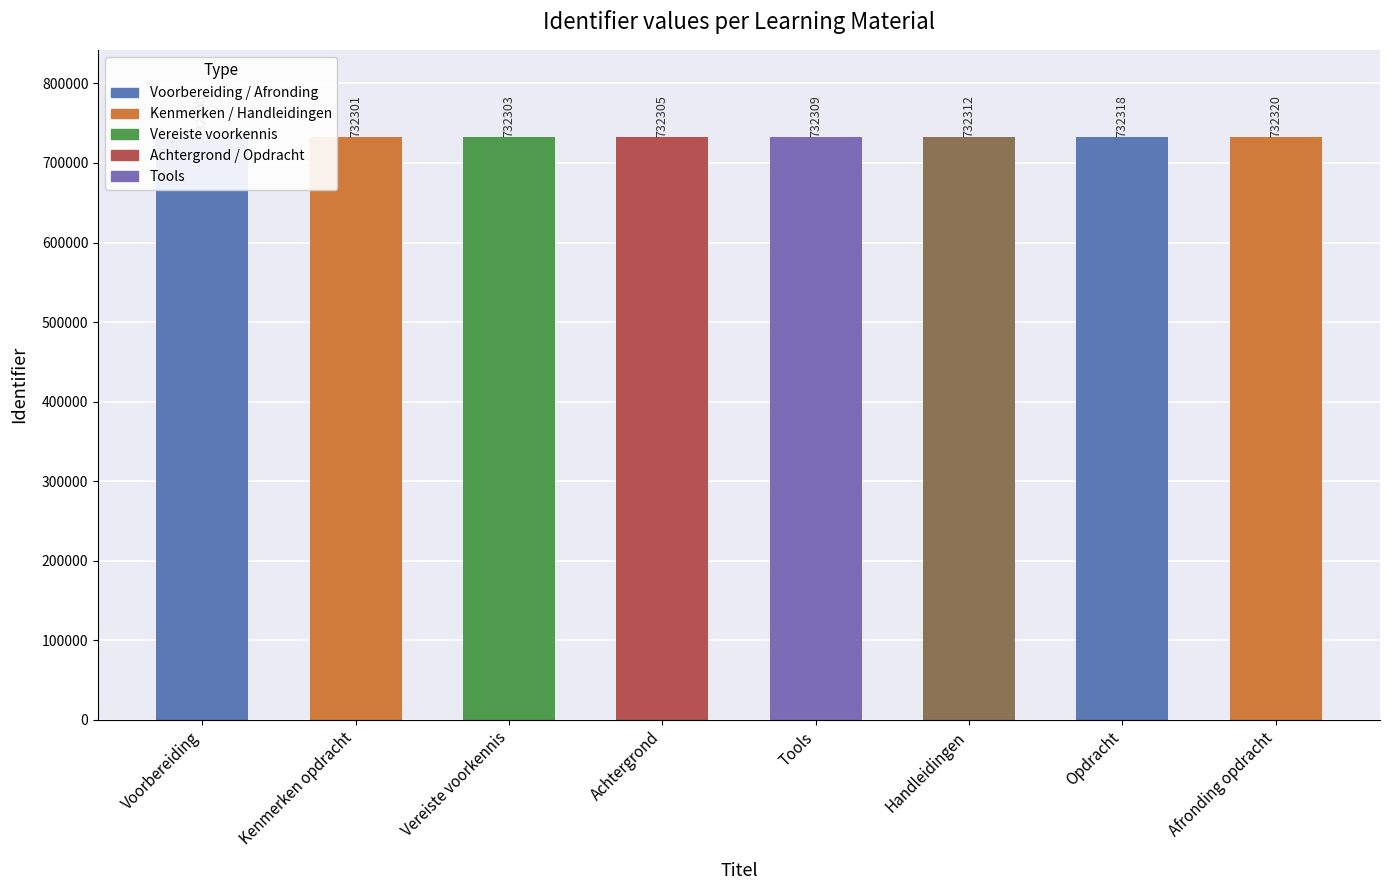

What is the minimum value shown in the chart?

732300